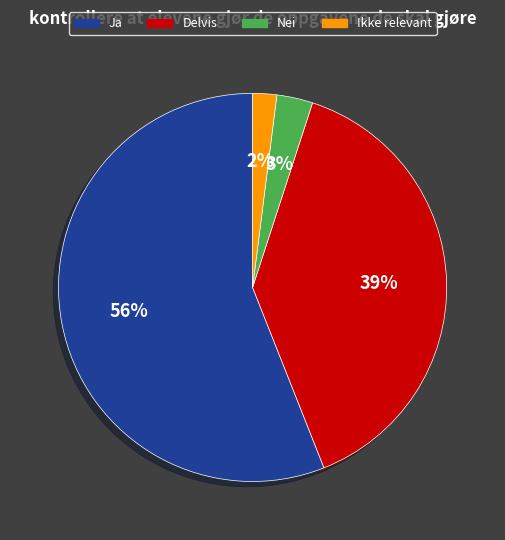

Count the number of slices in the pie.

4